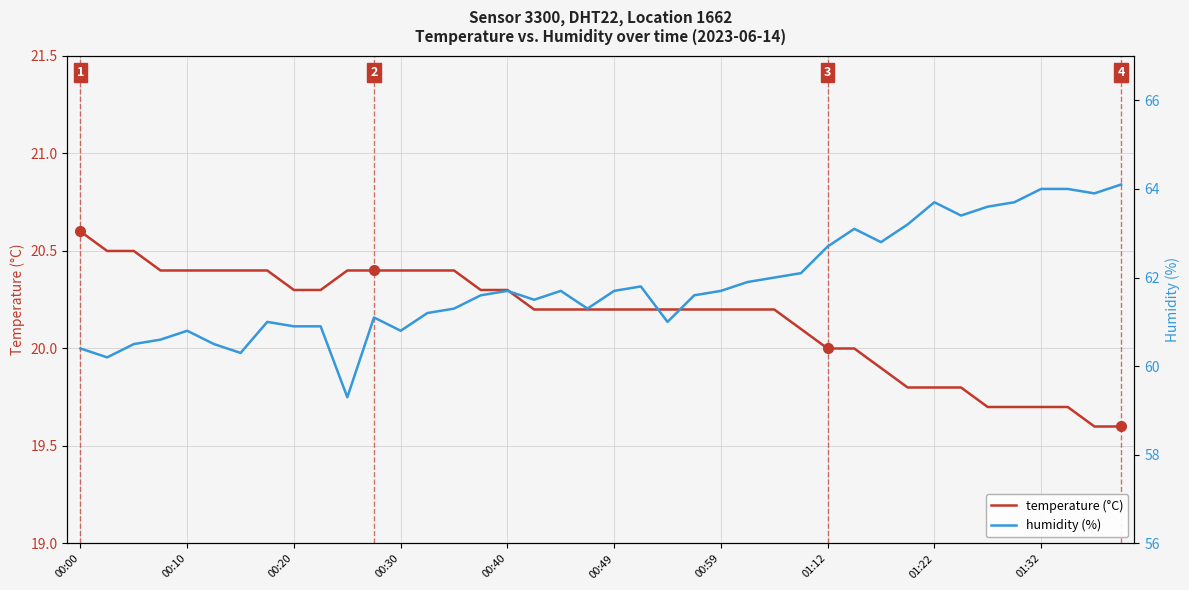

At how many categories does at least one series exceed 59?

40